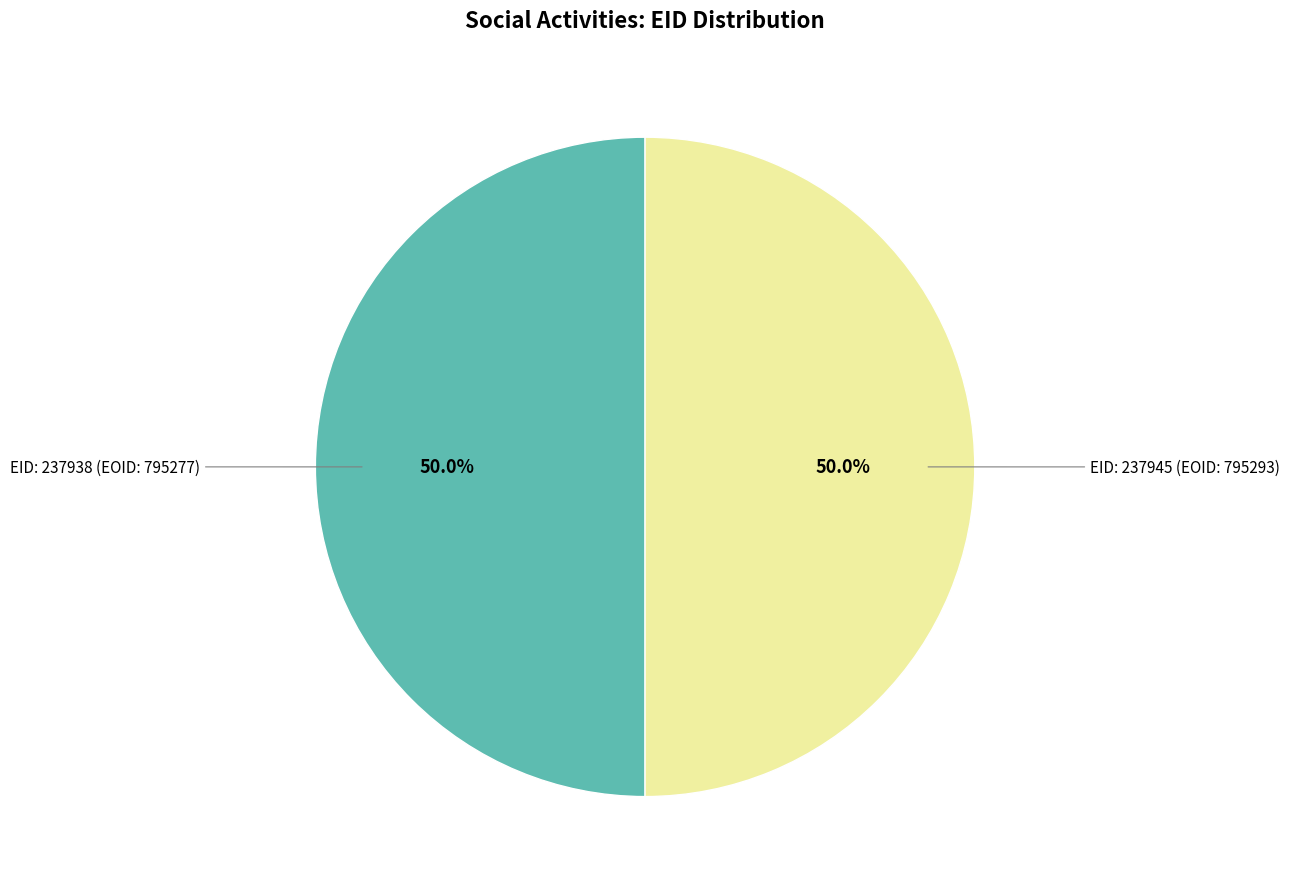

What is the ratio of the value at EID: 237945 (EOID: 795293) to the value at EID: 237938 (EOID: 795277)?

1.0